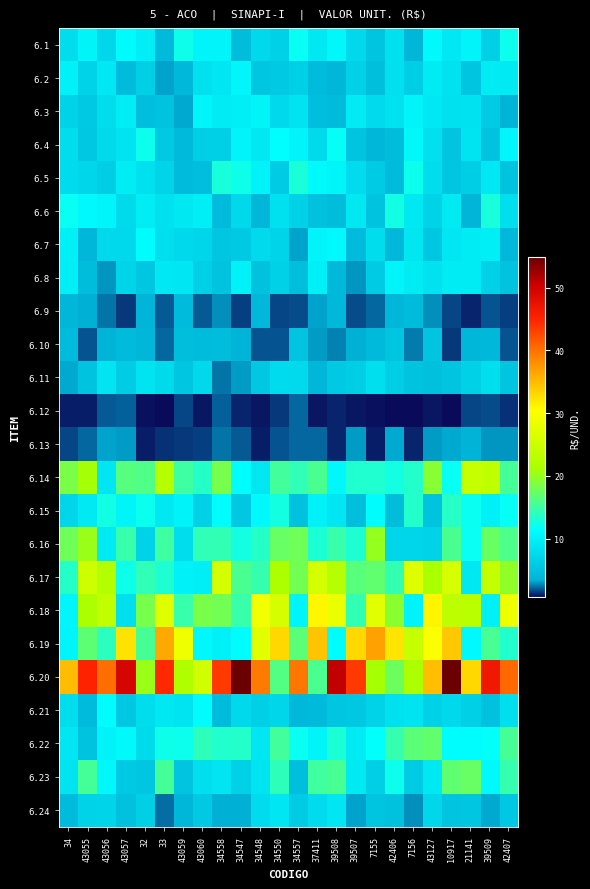

Which series changed the most between 32 and 39507?

6.20